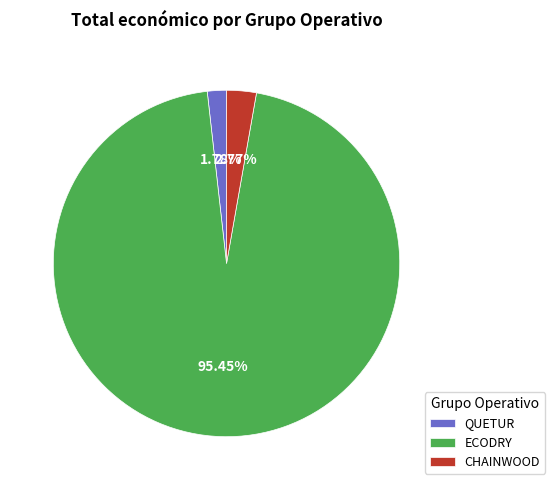

Which slice is the largest?

ECODRY